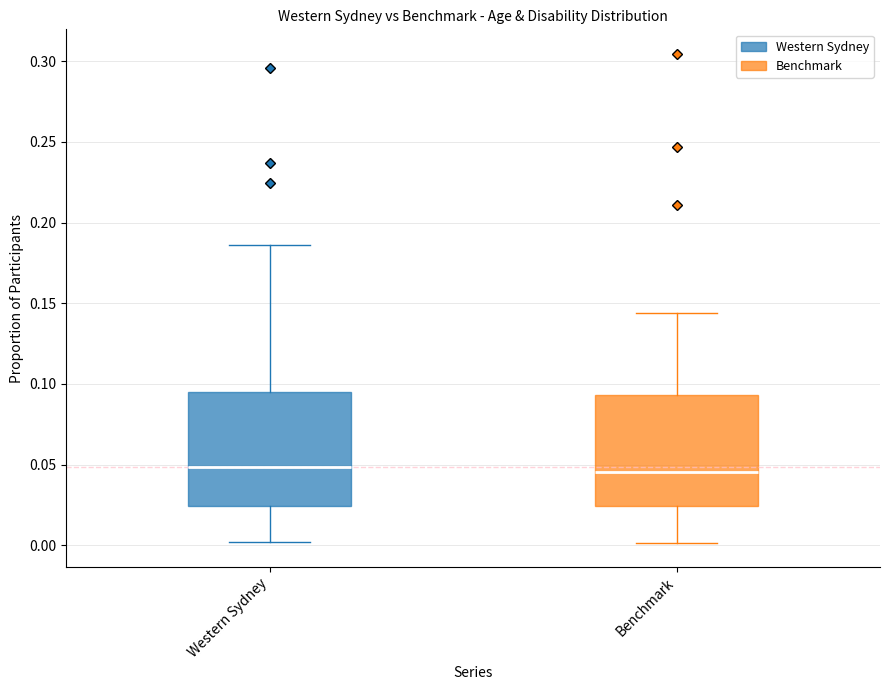

Reading left to right, transcribe this box plot: for each box, give where its median line is, the range the box spans, and where its two whiskers end, as read against the y-axis. The values are not printed on the chart, so give them approximately, as read against the axis.

Western Sydney: median 0.050, box 0.025 to 0.095, whiskers 0.000 to 0.185
Benchmark: median 0.045, box 0.025 to 0.095, whiskers 0.000 to 0.145